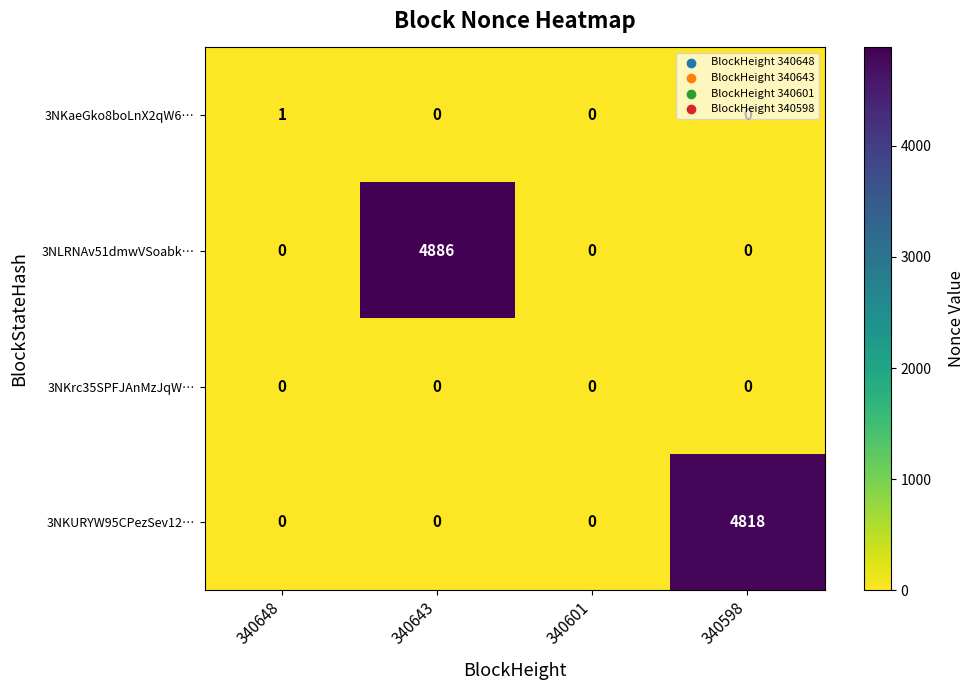

Which series has the widest spread of values?

3NLRNAv51dmwVSoabk…